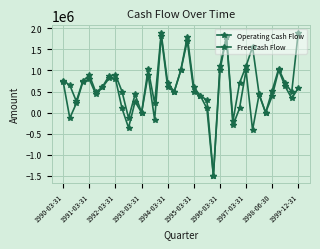

Rank the series by their maximum value, from highest to lowest.

Operating Cash Flow, Free Cash Flow